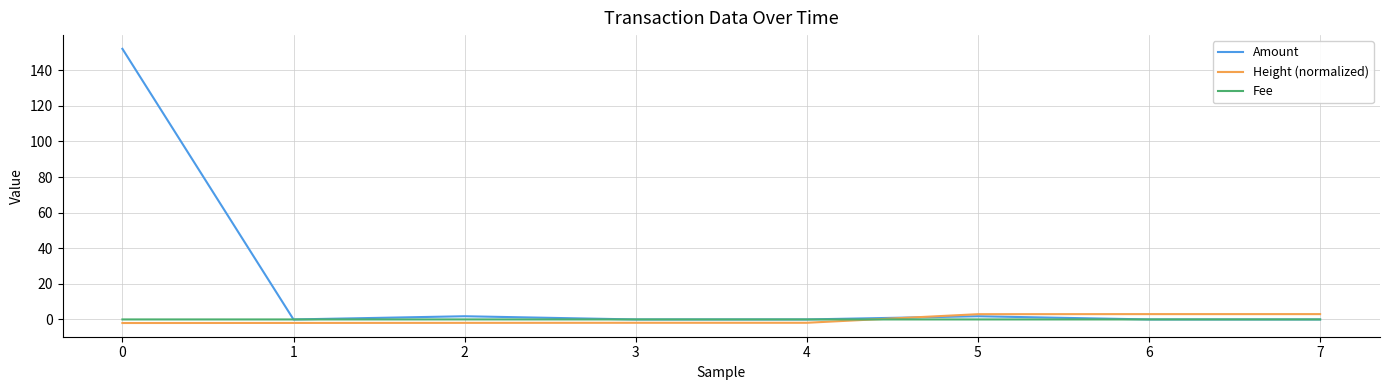

Is it true that Amount equals 1.8 at 5?

True